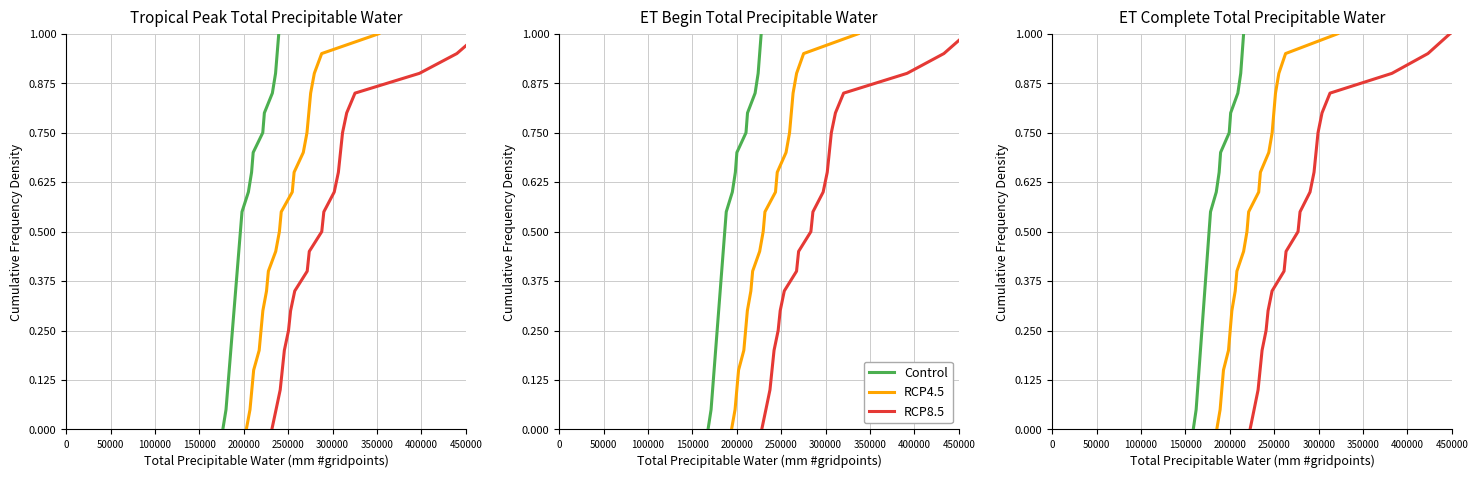

What is the label of the 14th point from the right?

350000